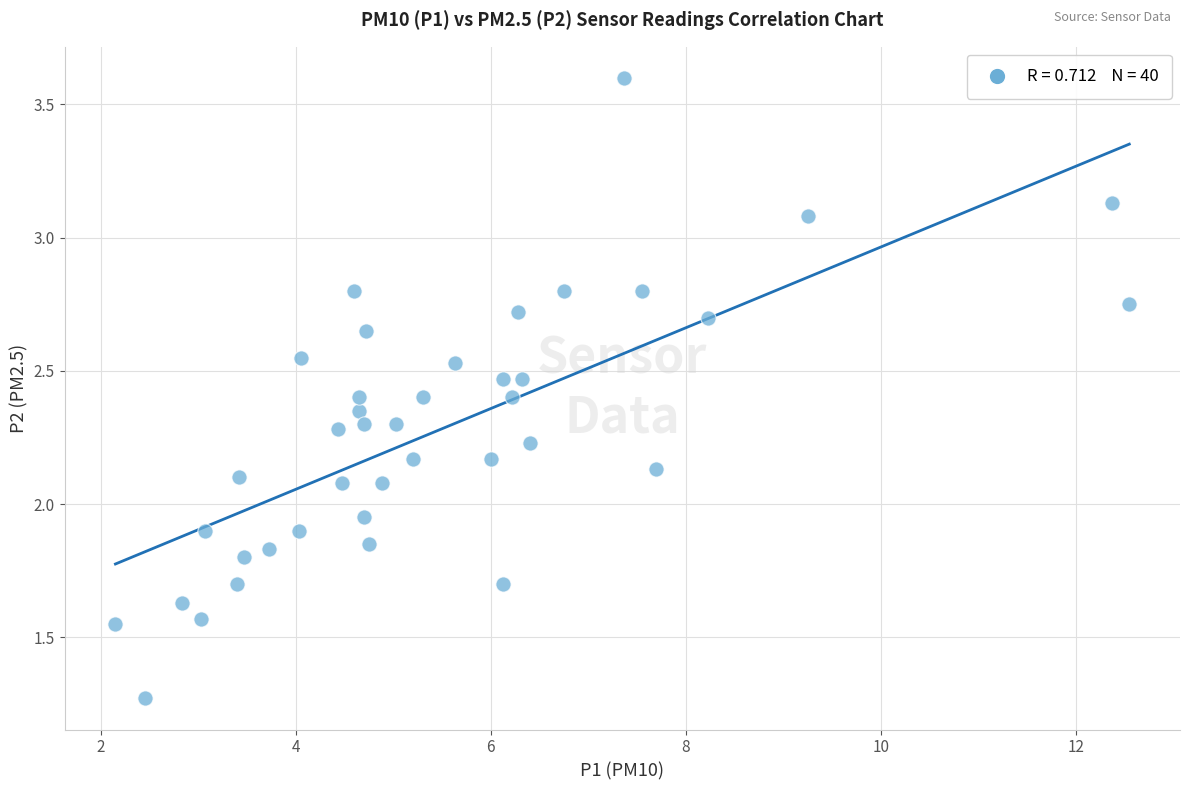

What is the range of Y values (max minus min)?

2.3